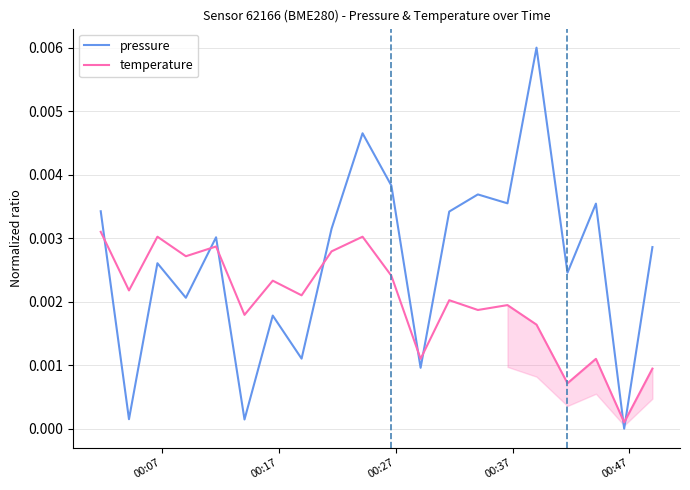

What are all the series names shown in the legend?

pressure, temperature